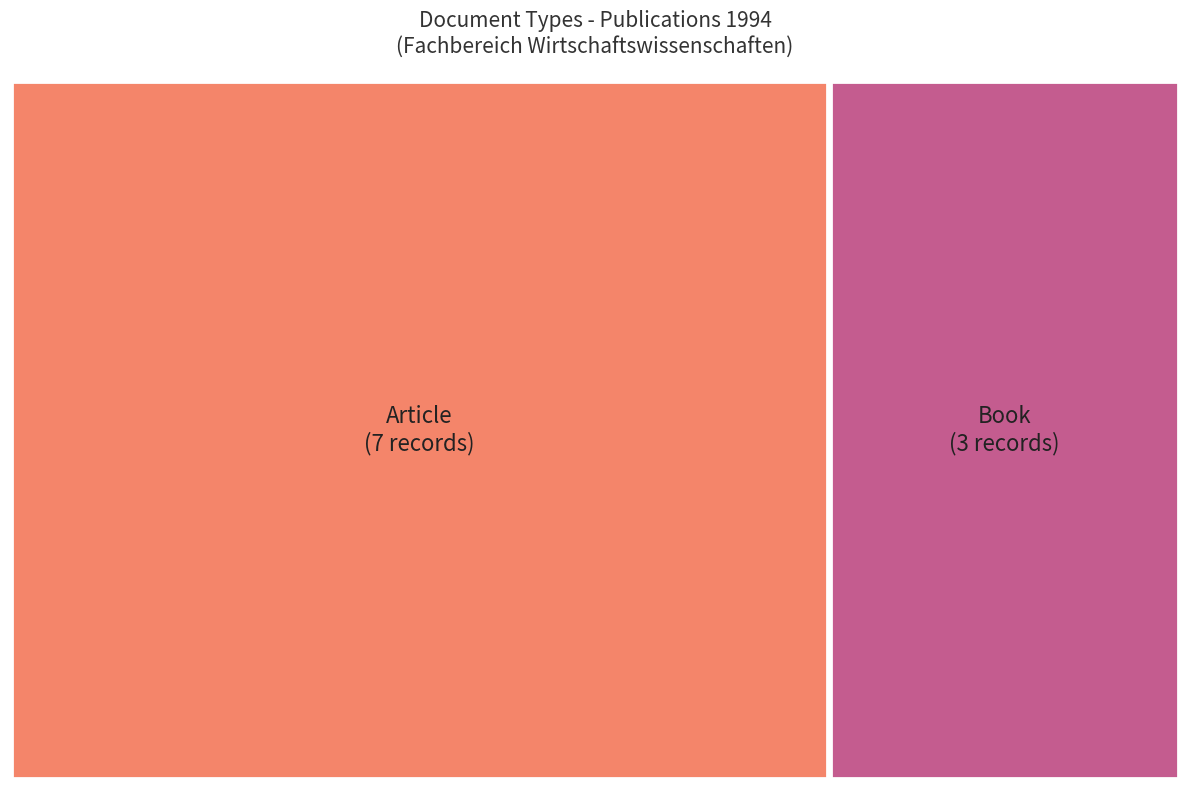

What is the change in value from Article to Book?

-4